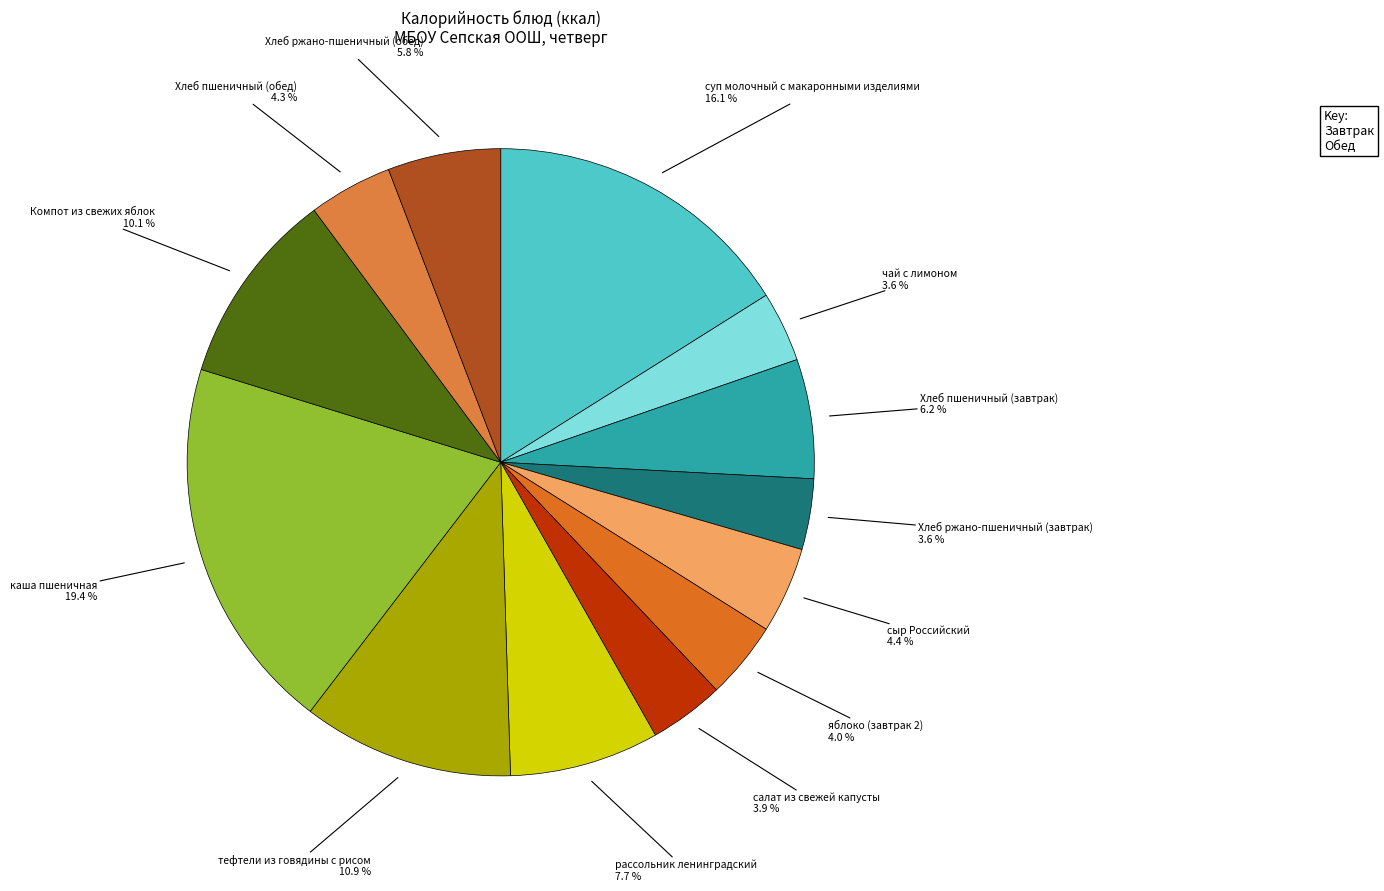

Which slice is the largest?

каша пшеничная